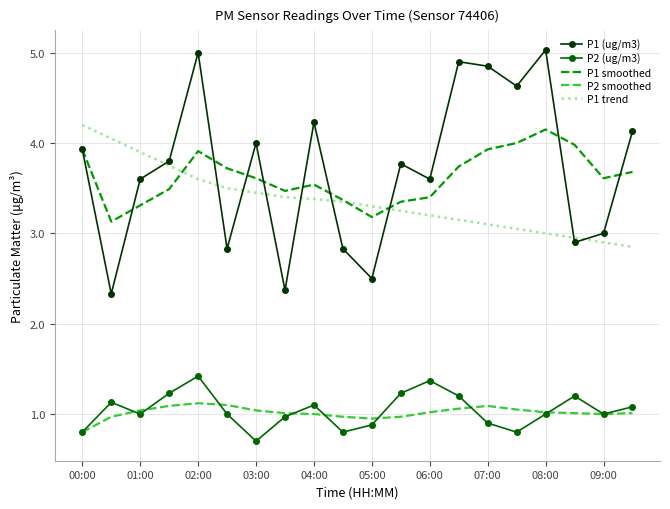

True or false: P1 smoothed and P2 smoothed cross at least once.

False